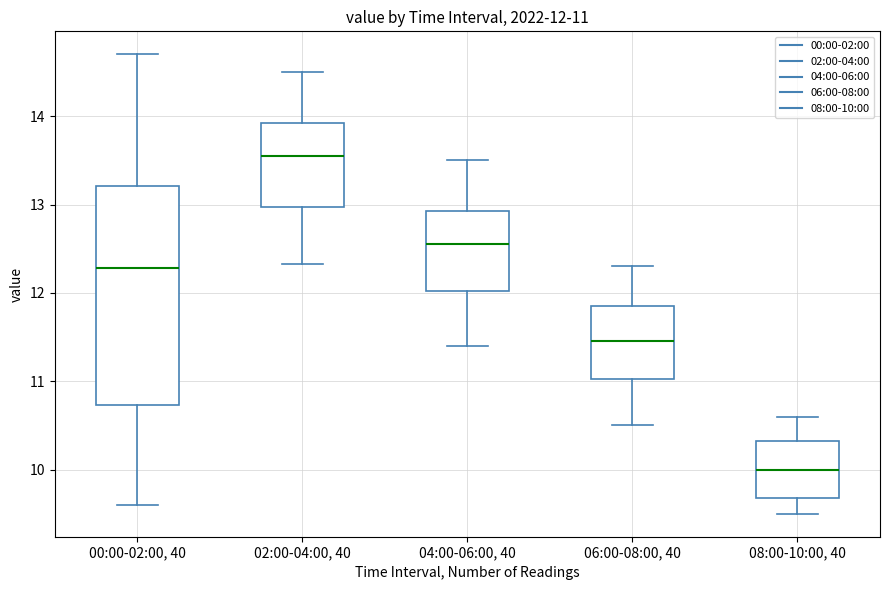

Which box is the tallest, from its lower edge to its upper edge?

00:00-02:00, 40